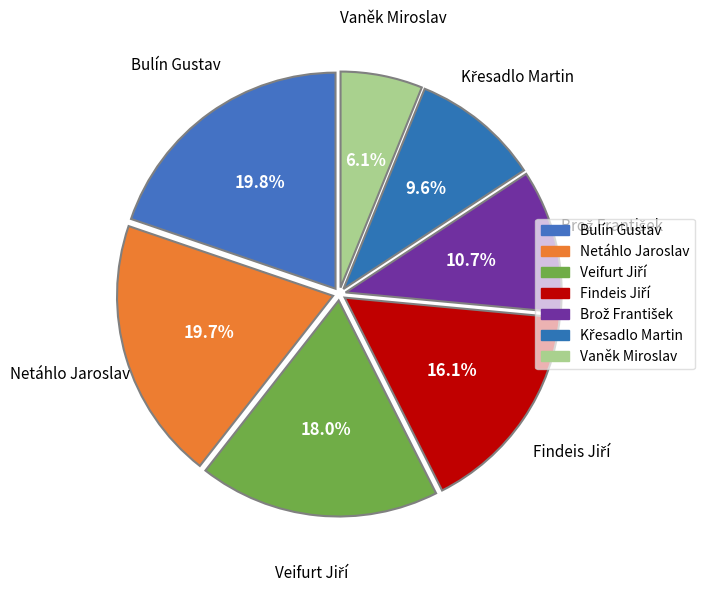

Which category has the smallest portion of the pie?

Vaněk Miroslav